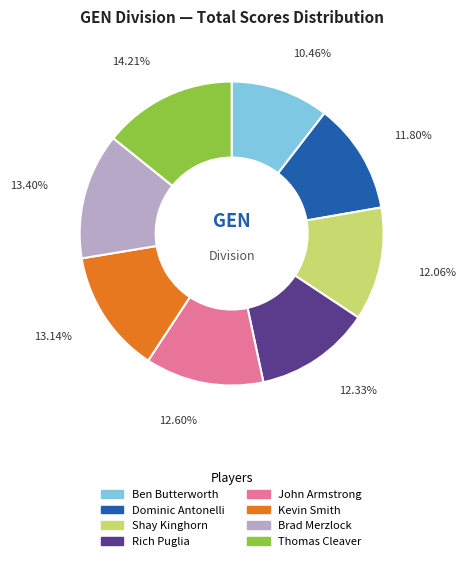

How many segments does this pie chart have?

8